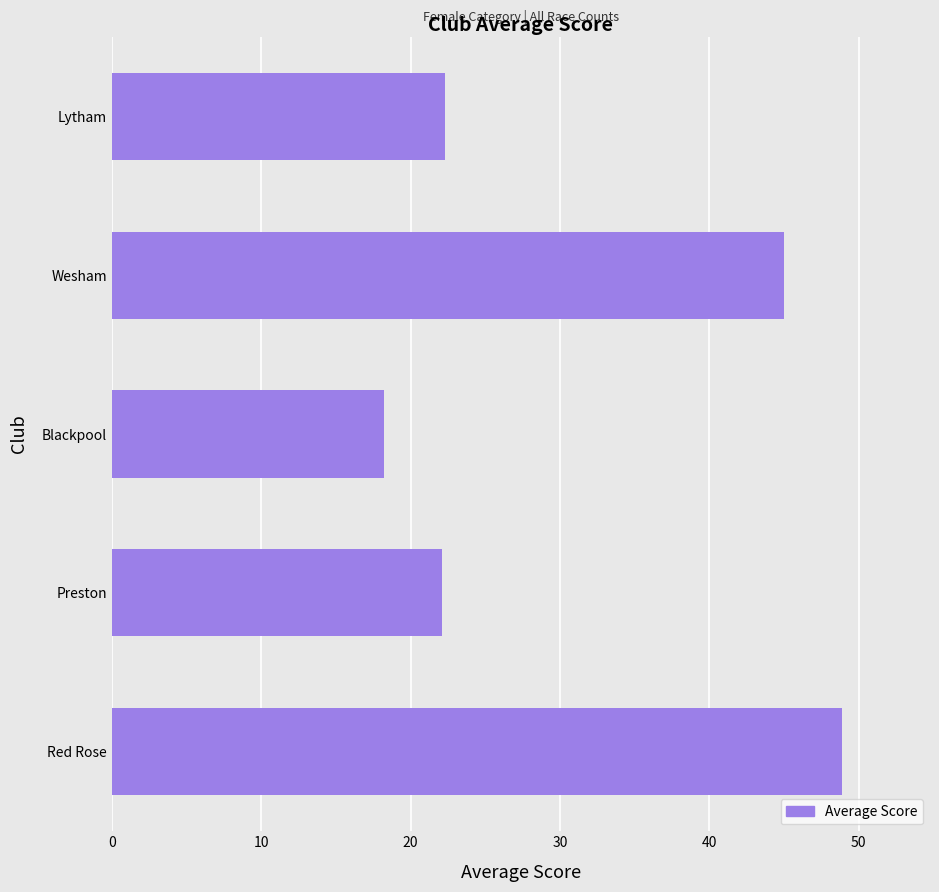

What is the ratio of the value at Lytham to the value at Wesham?

0.5